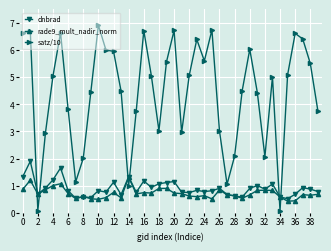

Which series has the largest range (max minus min)?

satz/10